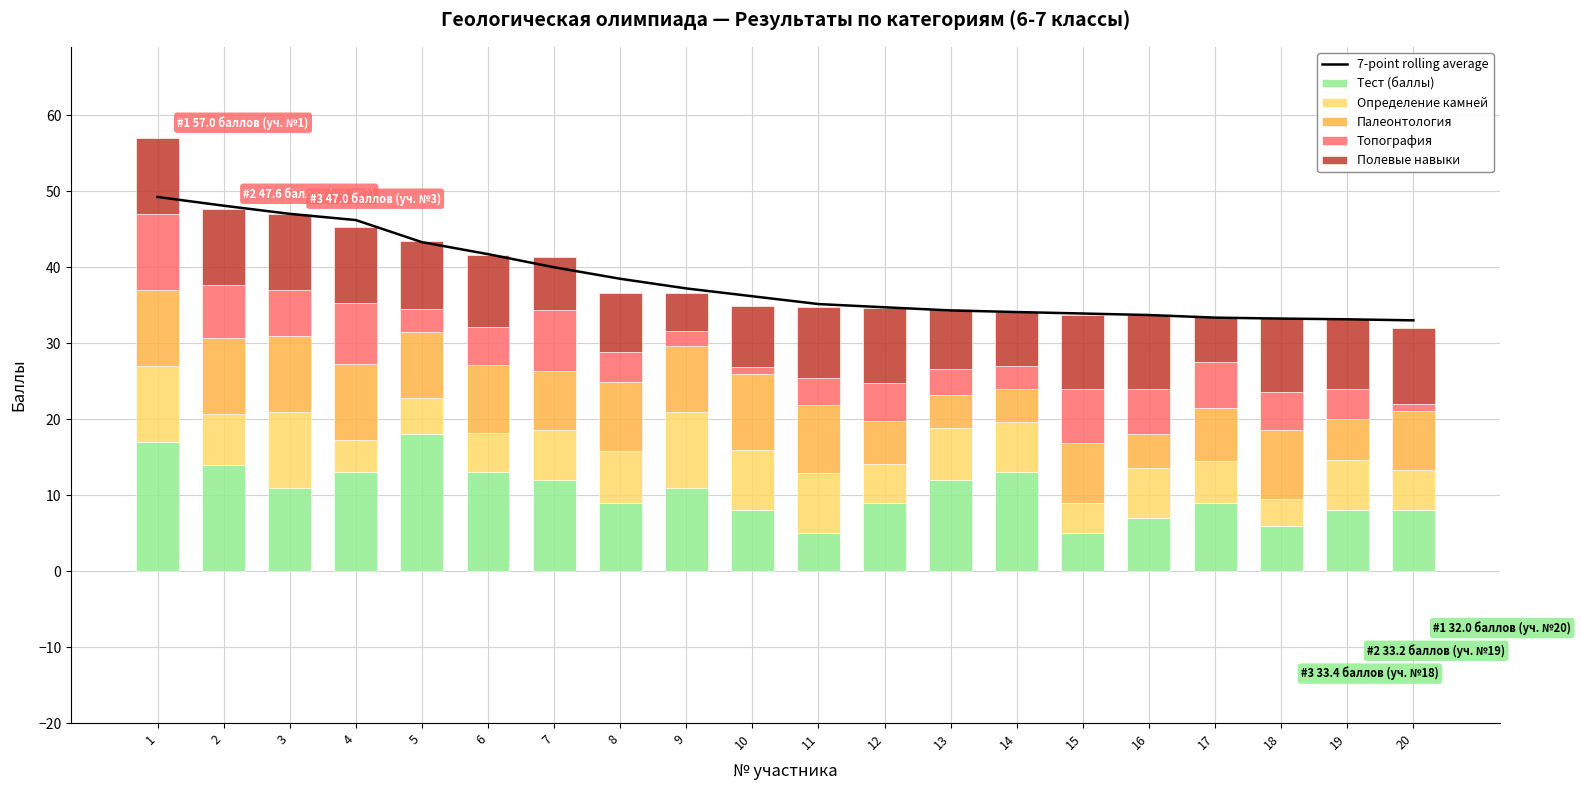

What is the spread (max minus min) of values at 8?

34.5